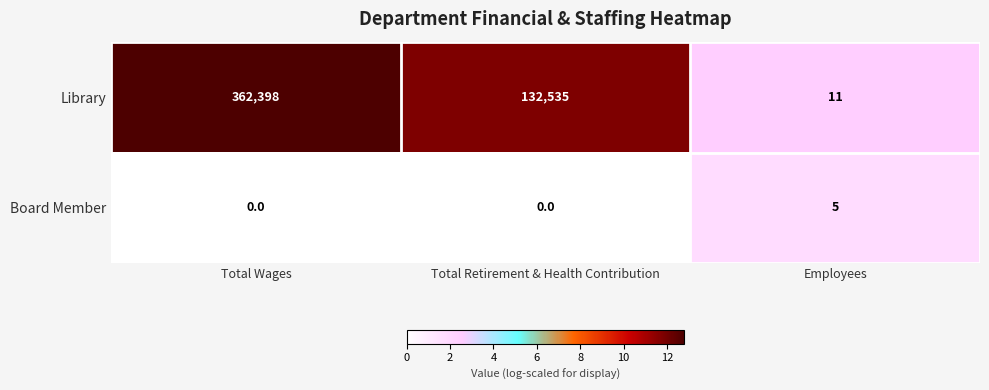

What is the total value across all series at Total Wages?

362398